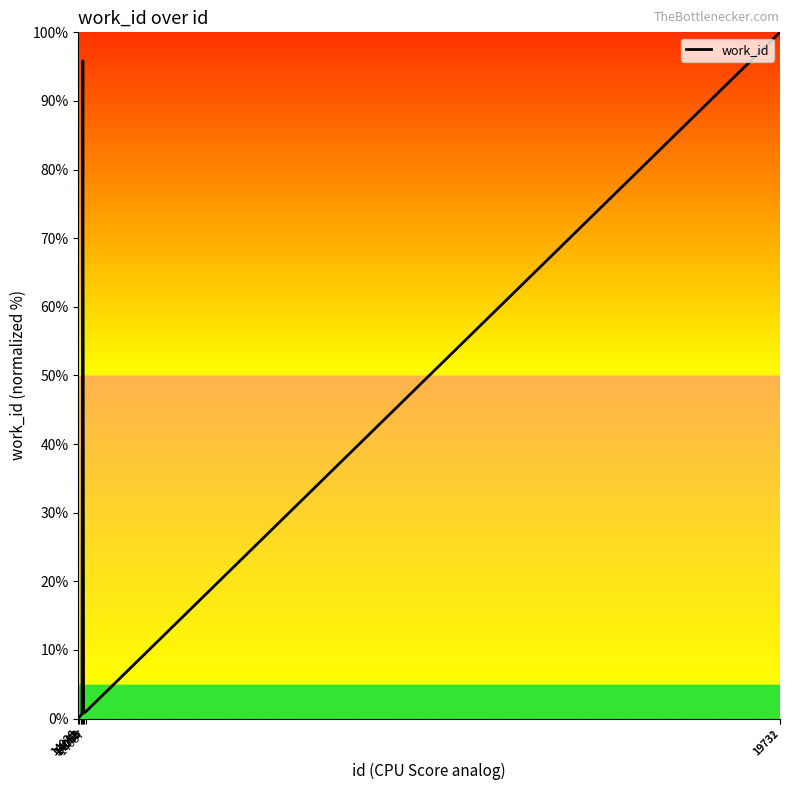

What is the difference between the maximum and minimum values?

100.0